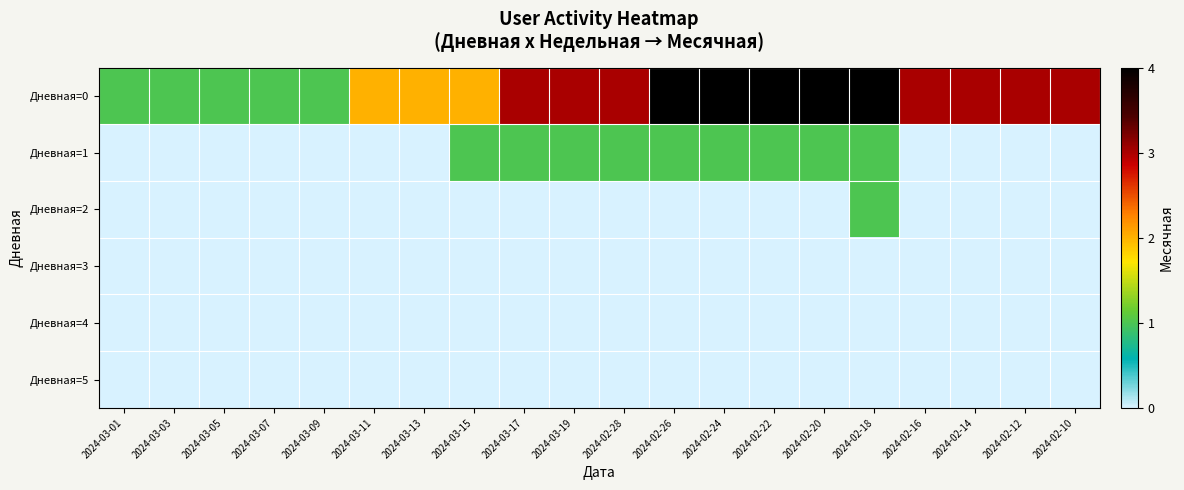

Which series has the widest spread of values?

Дневная=0